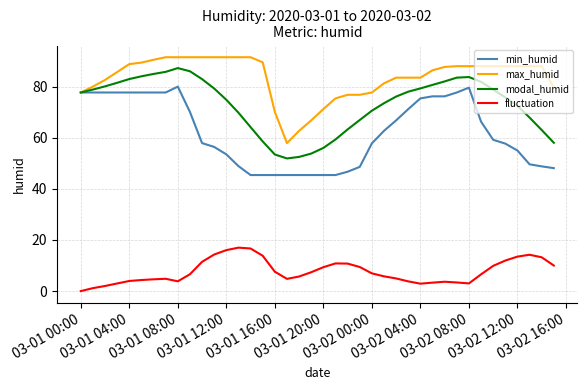

Which series has the largest total across all categories?

max_humid